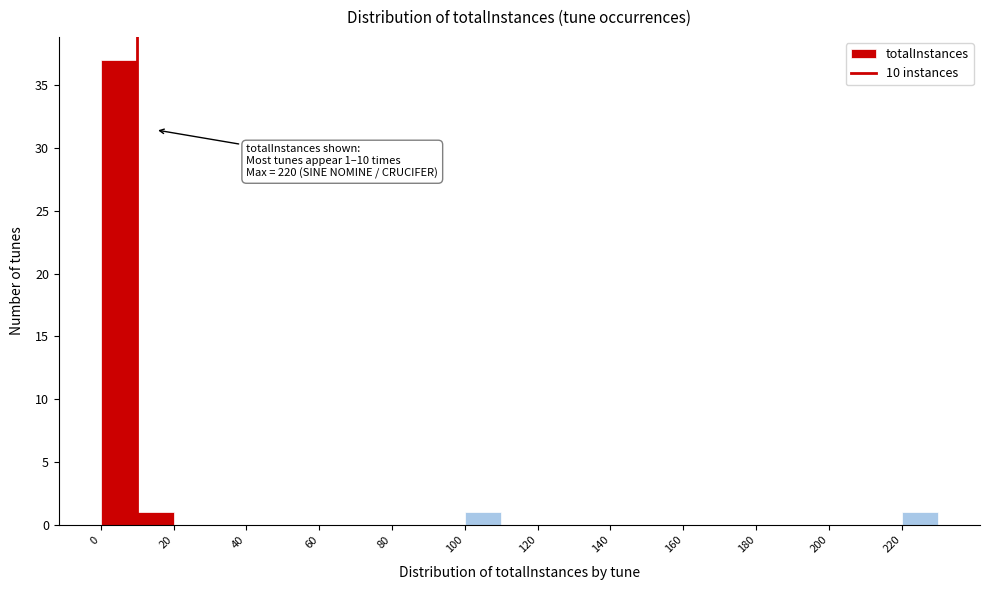

Which range on the x-axis has the tallest bar?

0 to 10